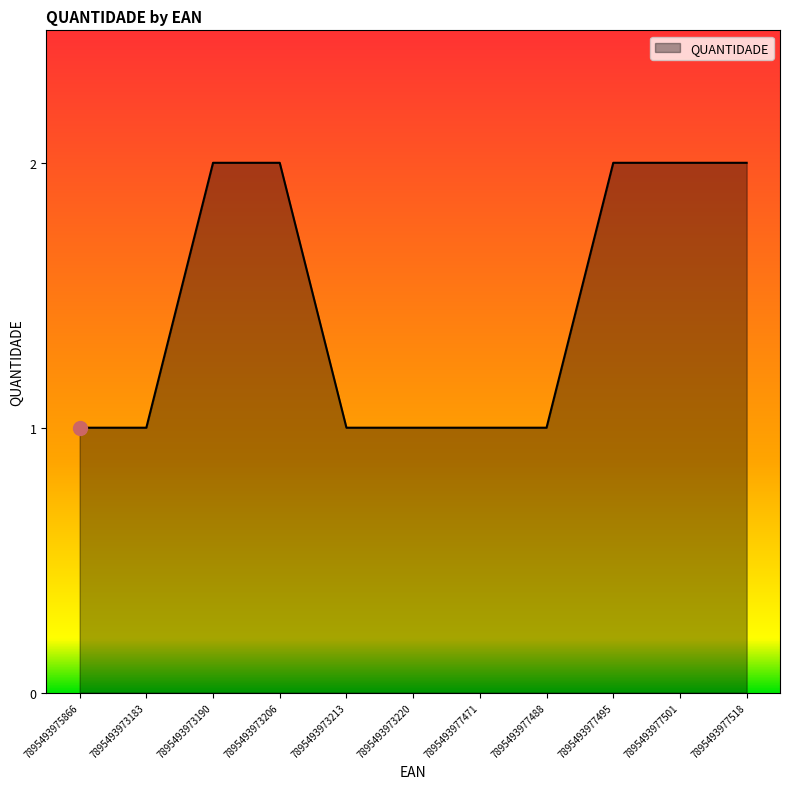

True or false: the data shows 2 at 7895493977501.

True